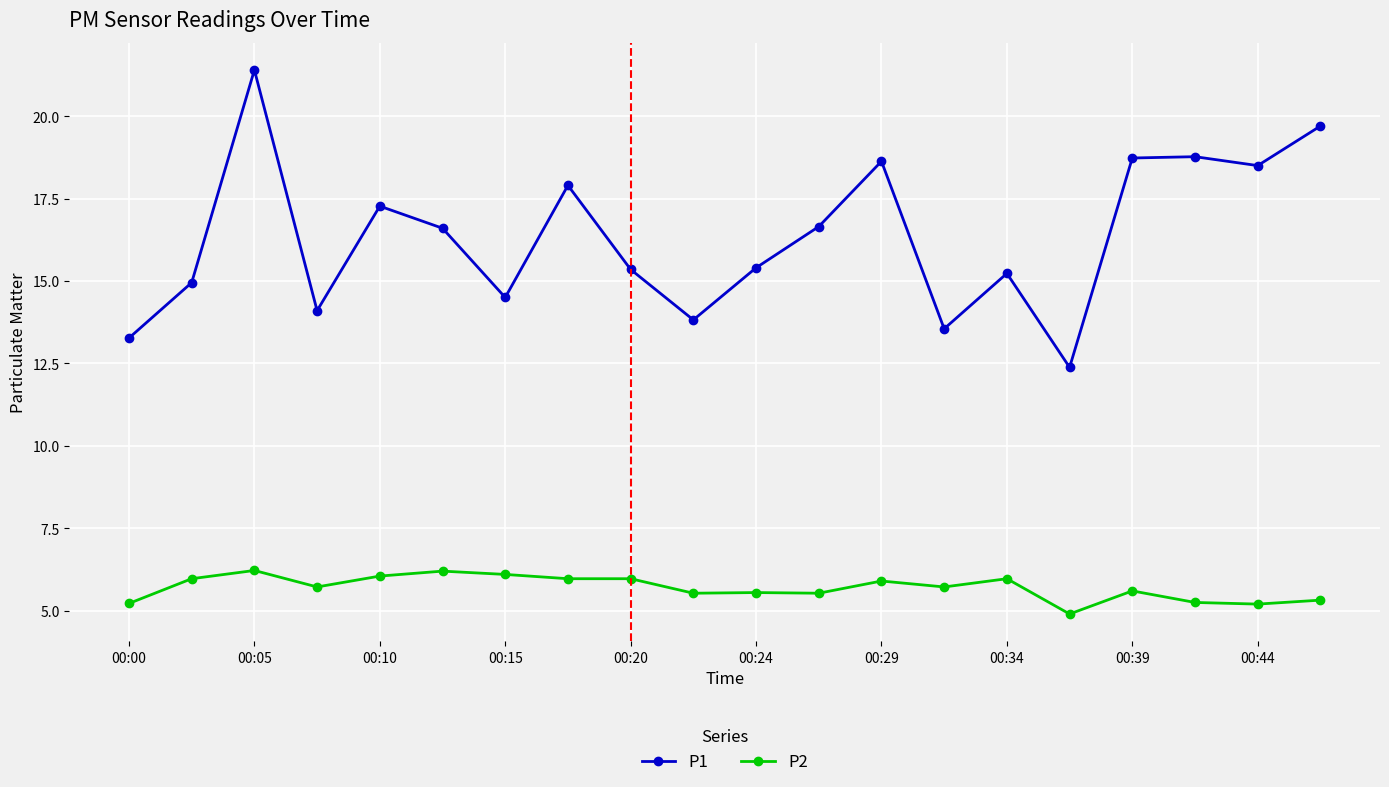

True or false: P1 has more than 2 interior local peaks.

True